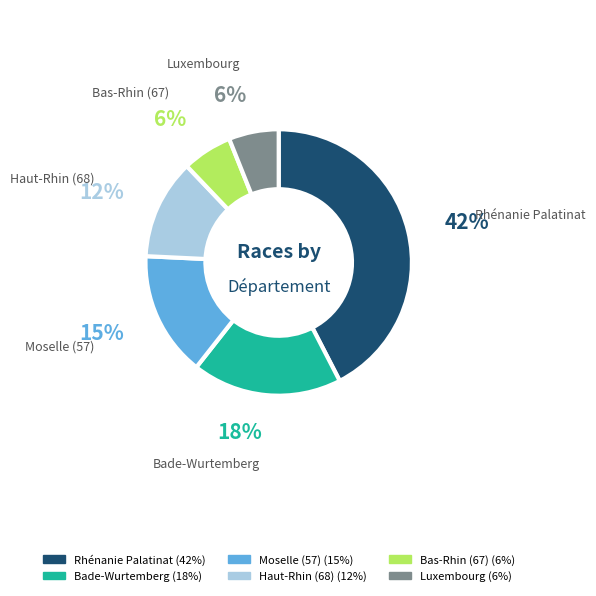

Which has a higher value, Moselle (57) or Haut-Rhin (68)?

Moselle (57)